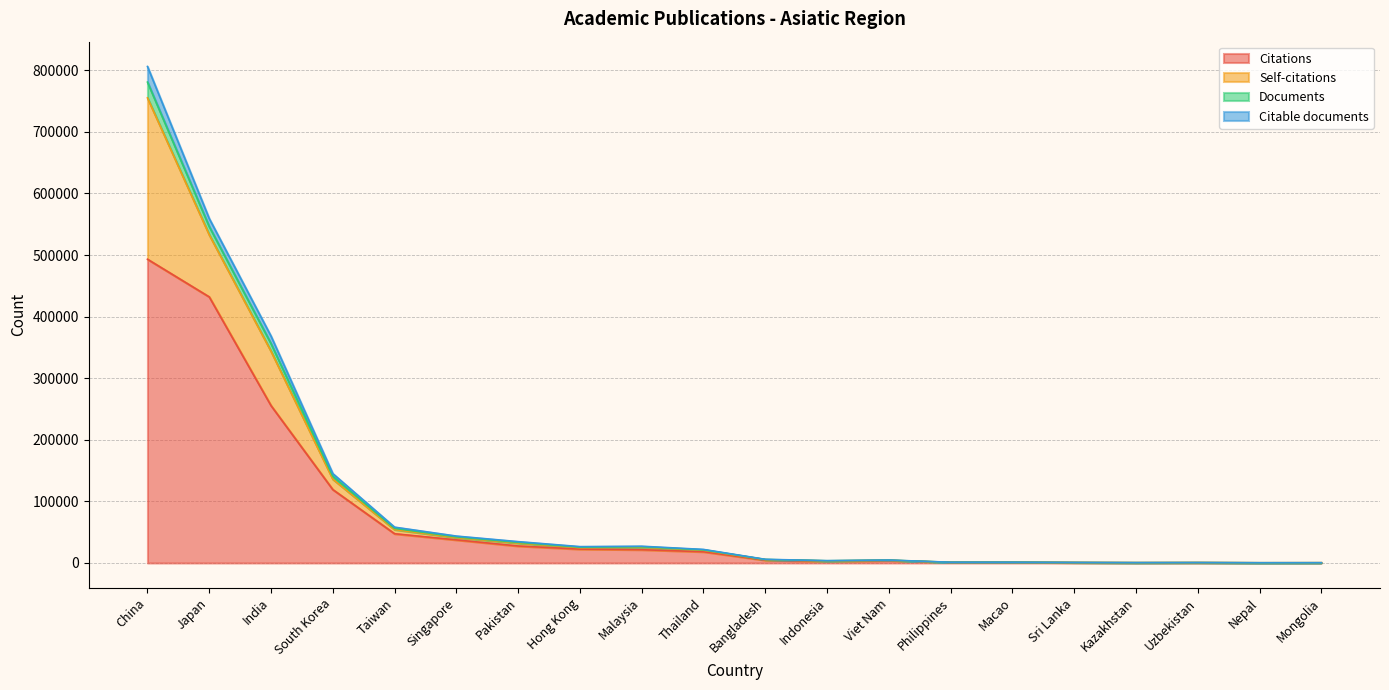

At which category is the sum across all series the highest?

China